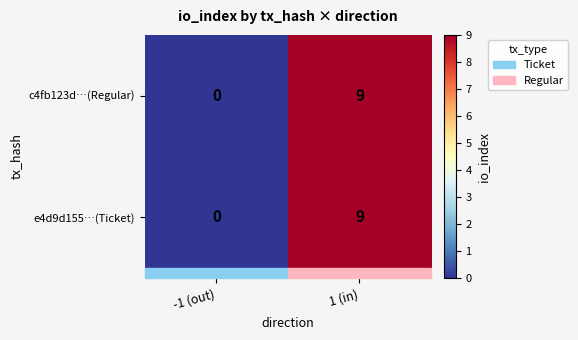

How many series are shown in this chart?

2